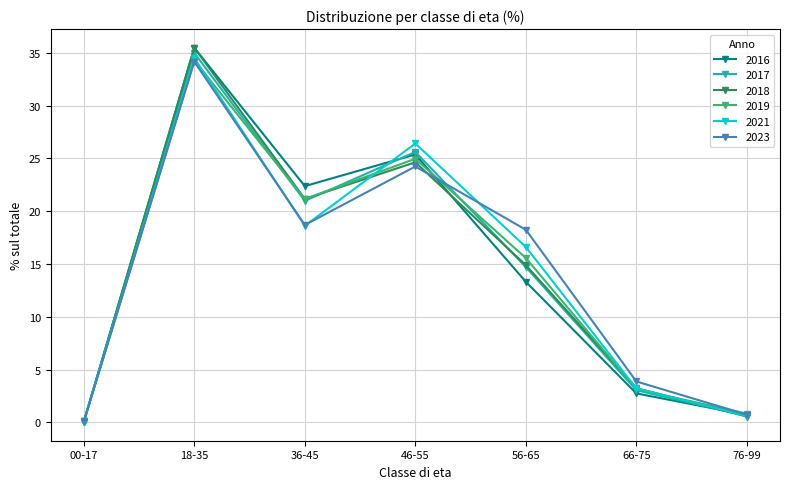

At which label is 2017 closest to 17?

56-65